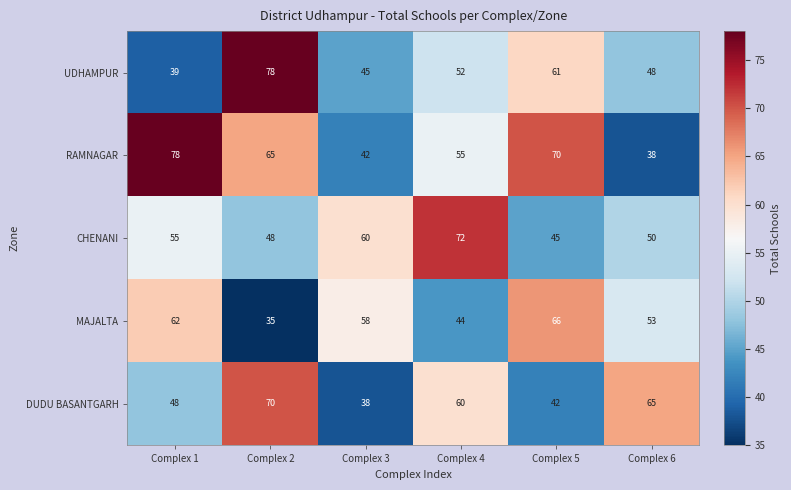

The UDHAMPUR series shows 39 at Complex 1. True or false?

True